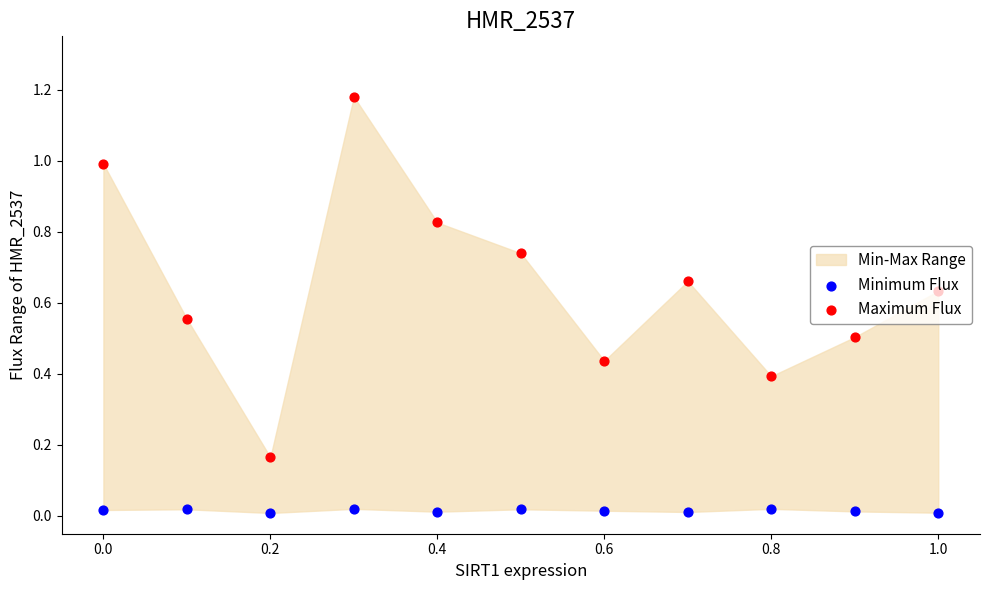

At how many categories does at least one series exceed 0?

11